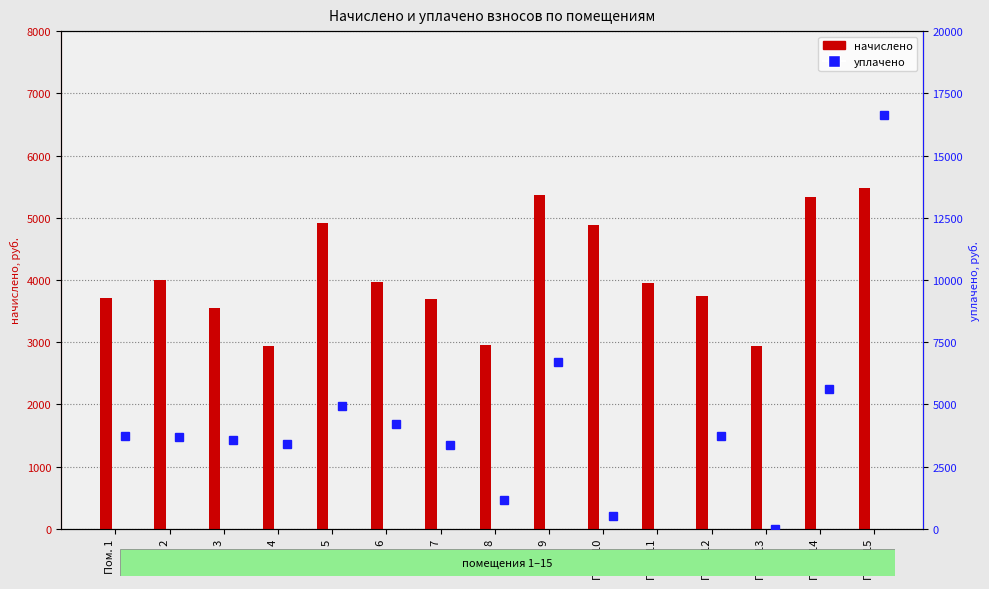

Which series changed the most between Пом. 2 and Пом. 6?

уплачено